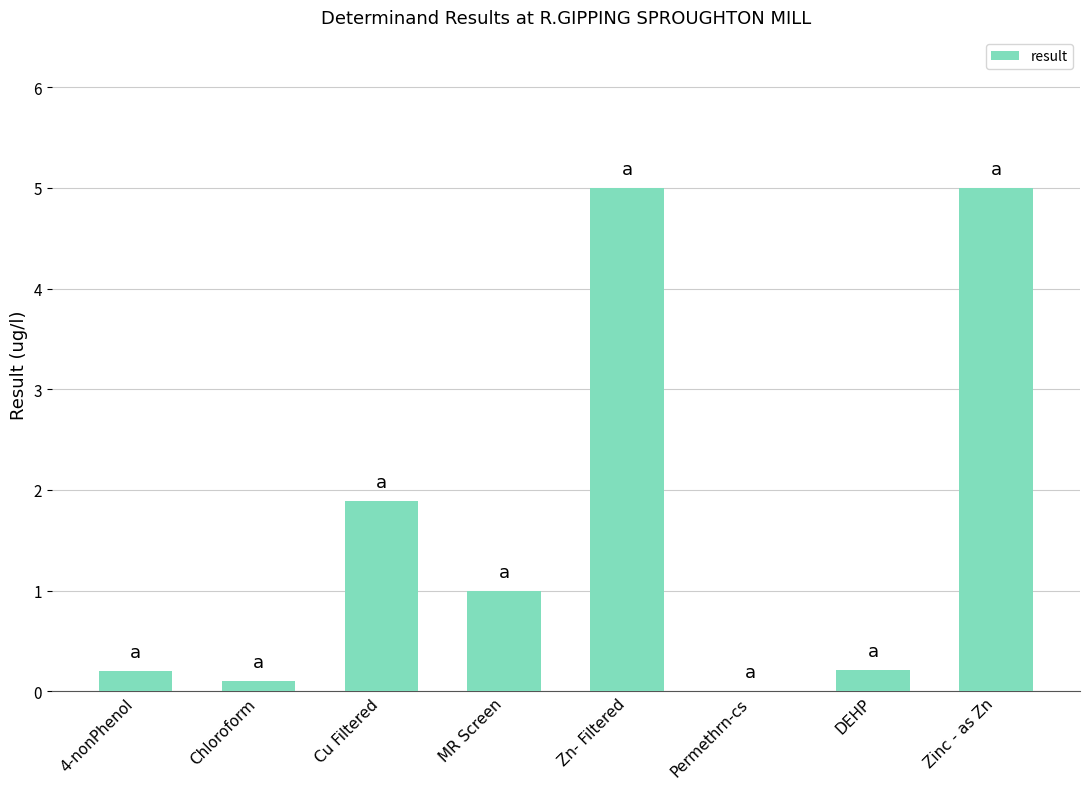

What is the greatest value displayed?

5.0